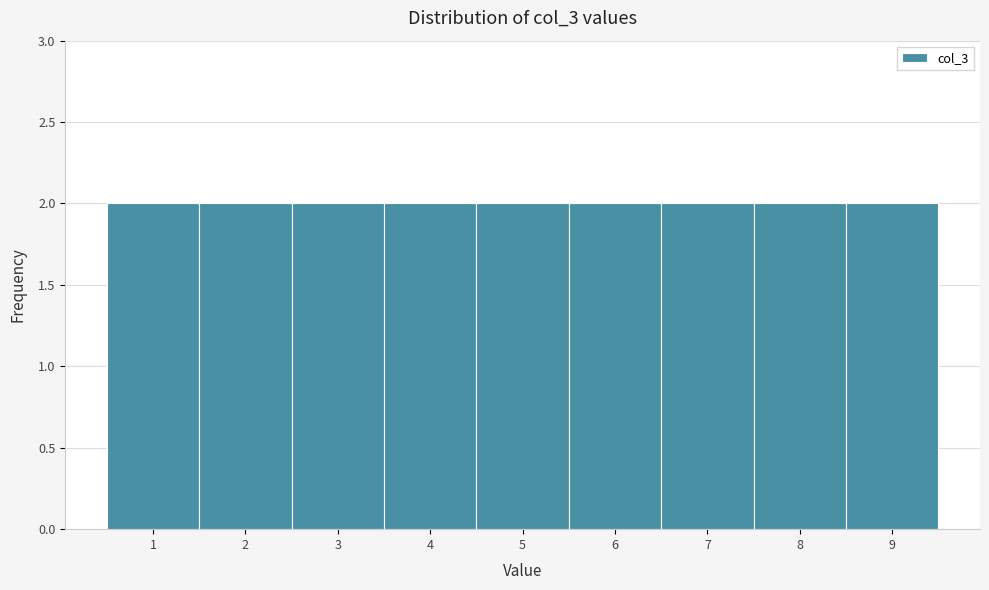

How tall is the bar that spans 7.5 to 8.5 on the x-axis? The values are not printed on the chart, so give them approximately, as read against the axis.

2